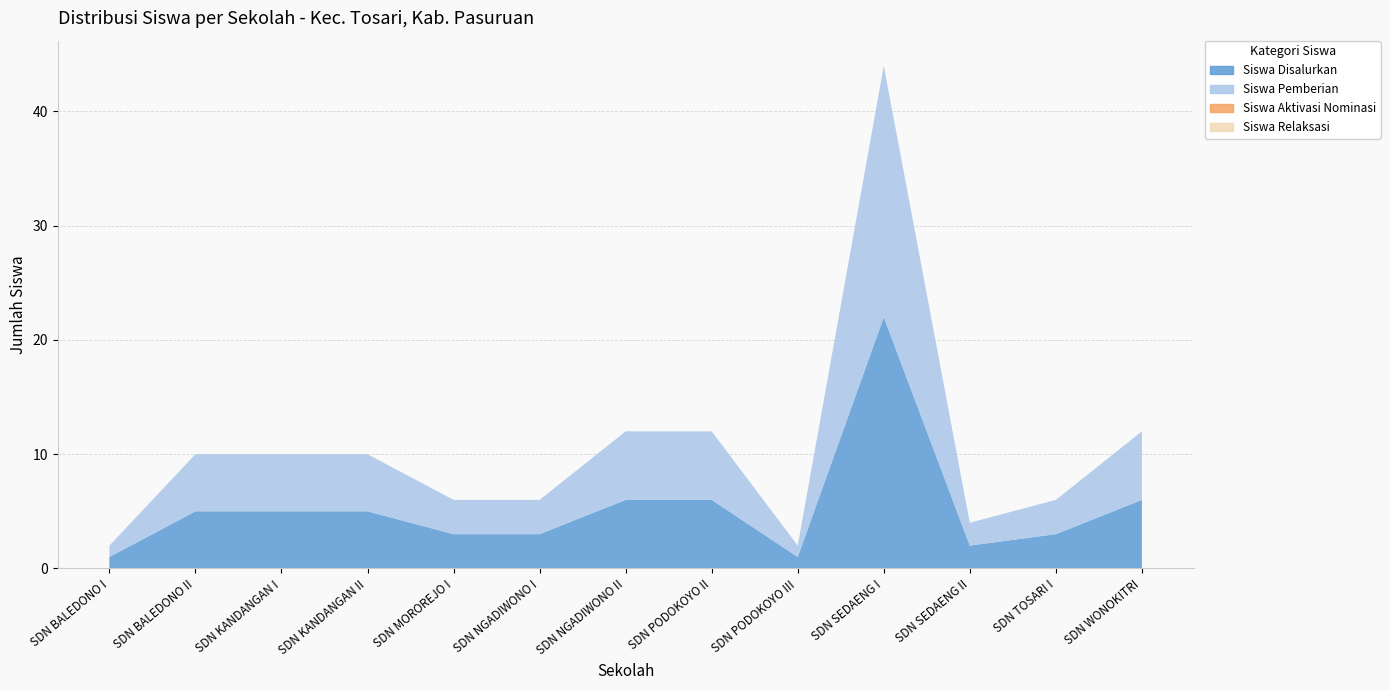

Is the value of Siswa Pemberian at SDN BALEDONO I greater than the value of Siswa Relaksasi at SDN KANDANGAN I?

Yes